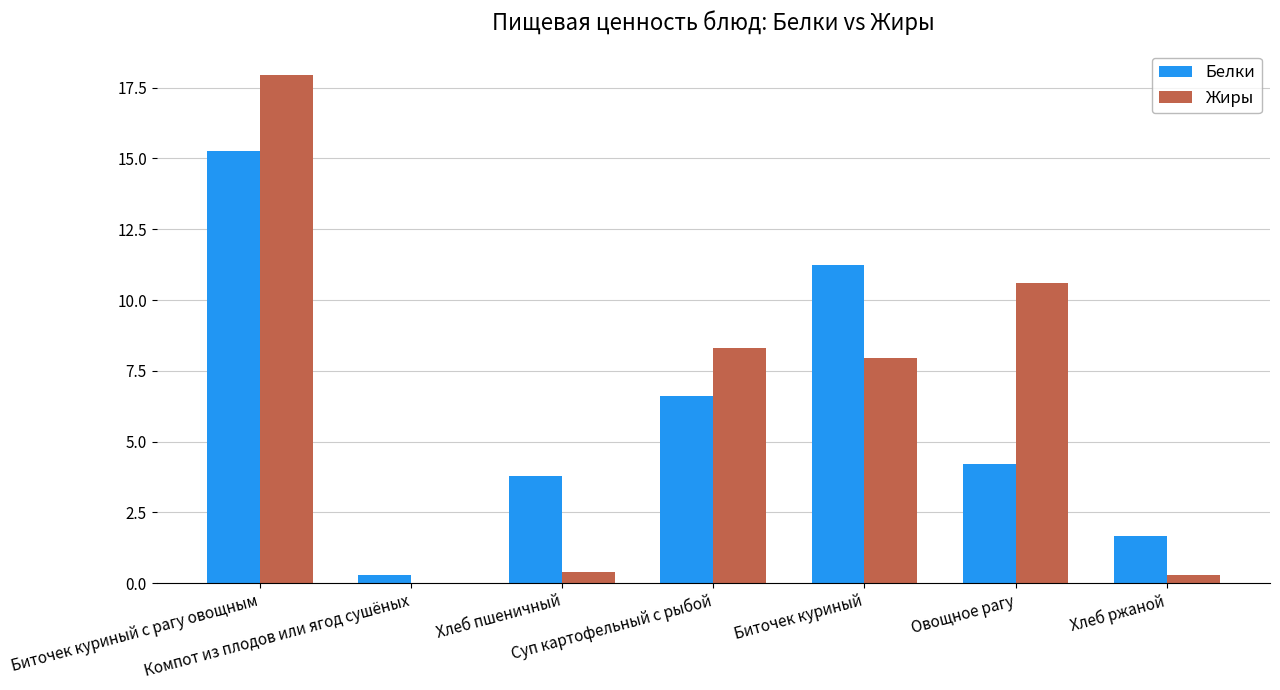

Which series has the widest spread of values?

Жиры